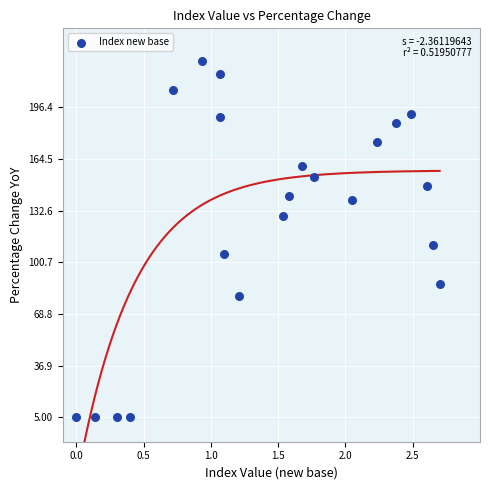

What Y value in the scatter plot is closest to 115?

111.5